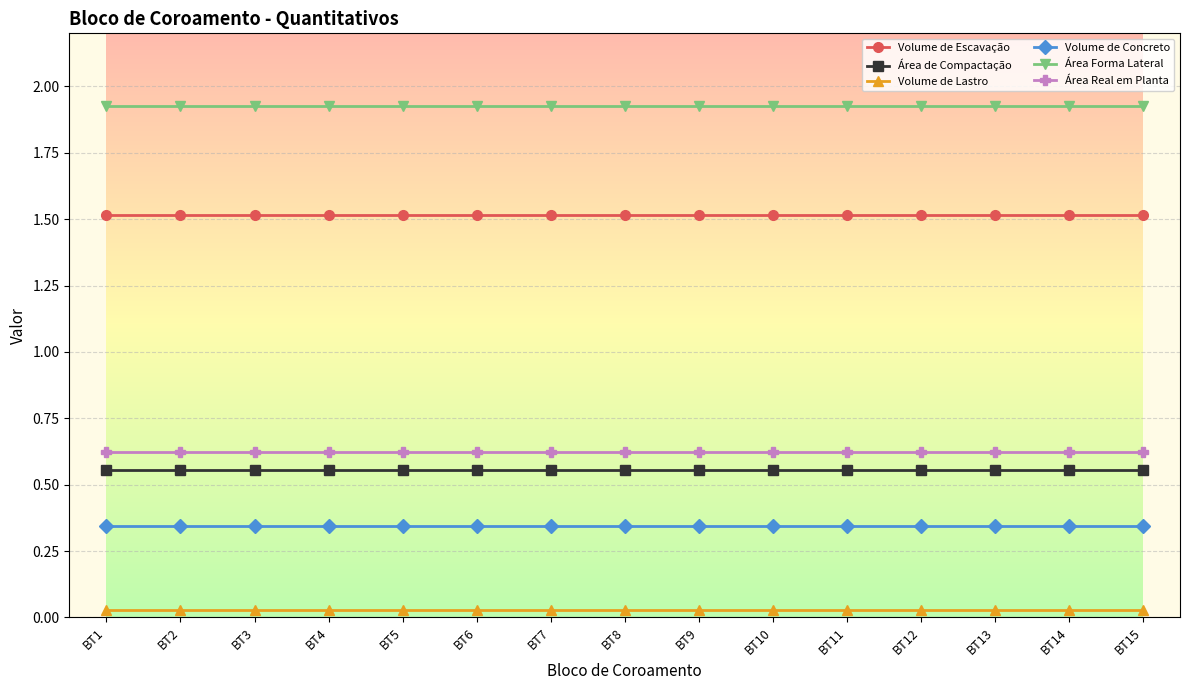

What is the lowest value of the Volume de Escavação series?

1.5